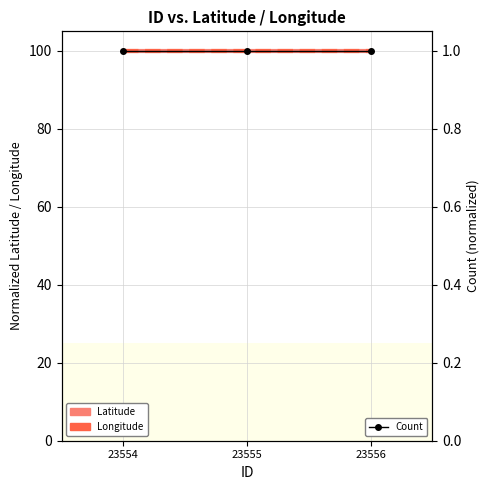

True or false: Count has a value of 0 at 23555.

False